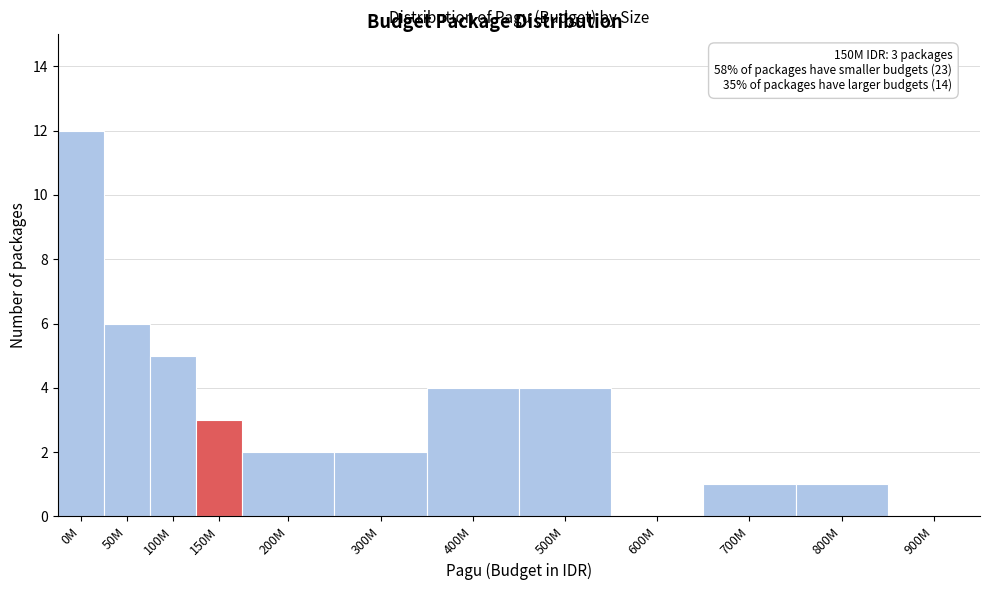

Reading left to right, list all the values displayed in this chart.

0M=12	50M=6	100M=5	150M=3	200M=2	300M=2	400M=4	500M=4	600M=0	700M=1	800M=1	900M=0